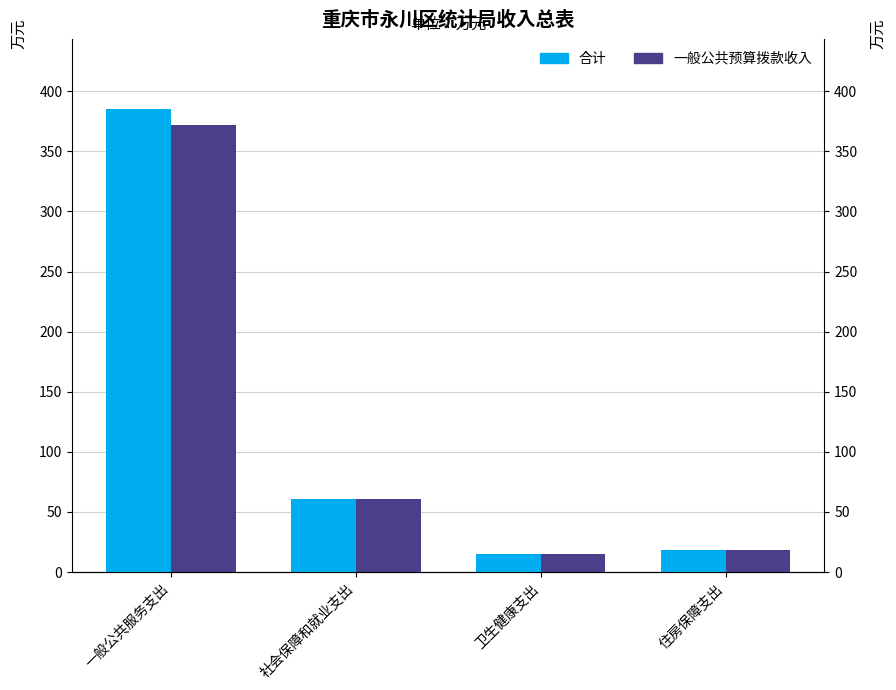

How many bars are there in each group?

2